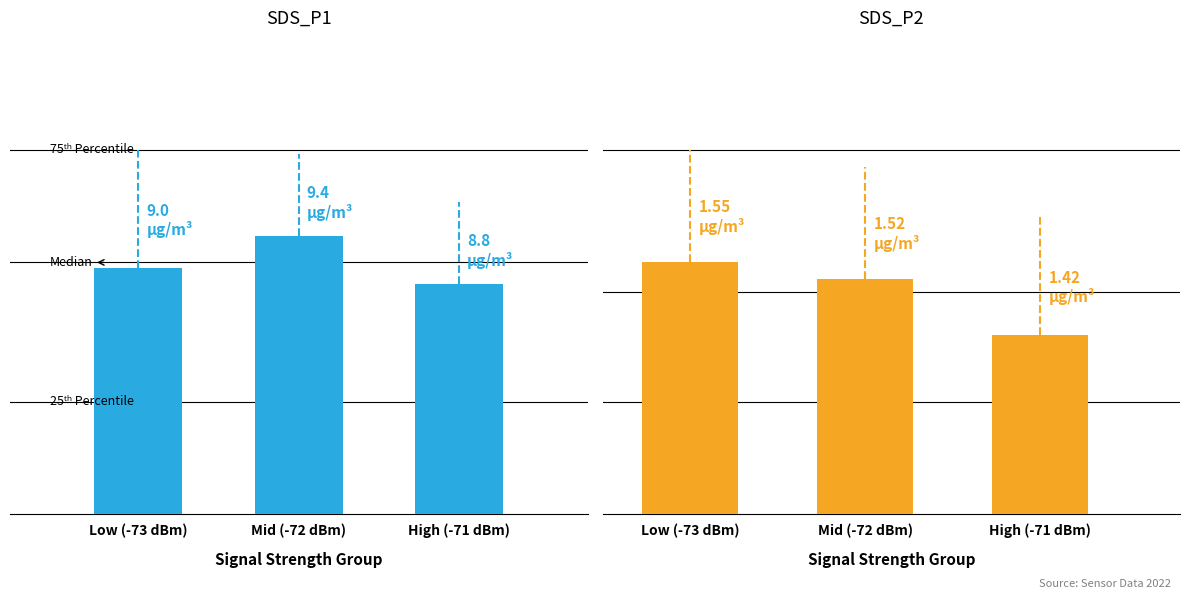

Which series changed the most between Low (-73 dBm) and Mid (-72 dBm)?

SDS_P1